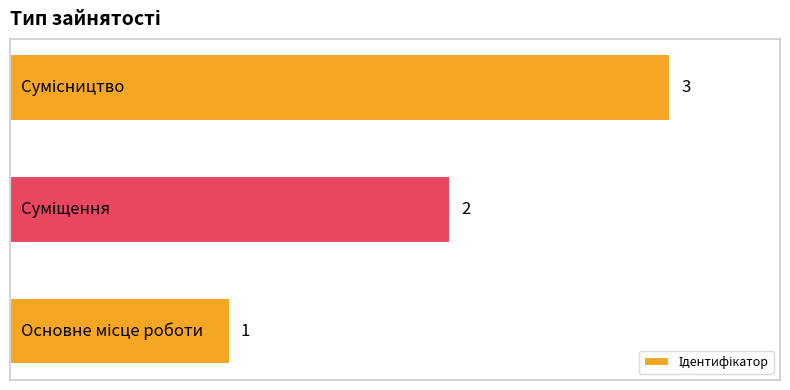

Count the values in the range 1 to 3.

3